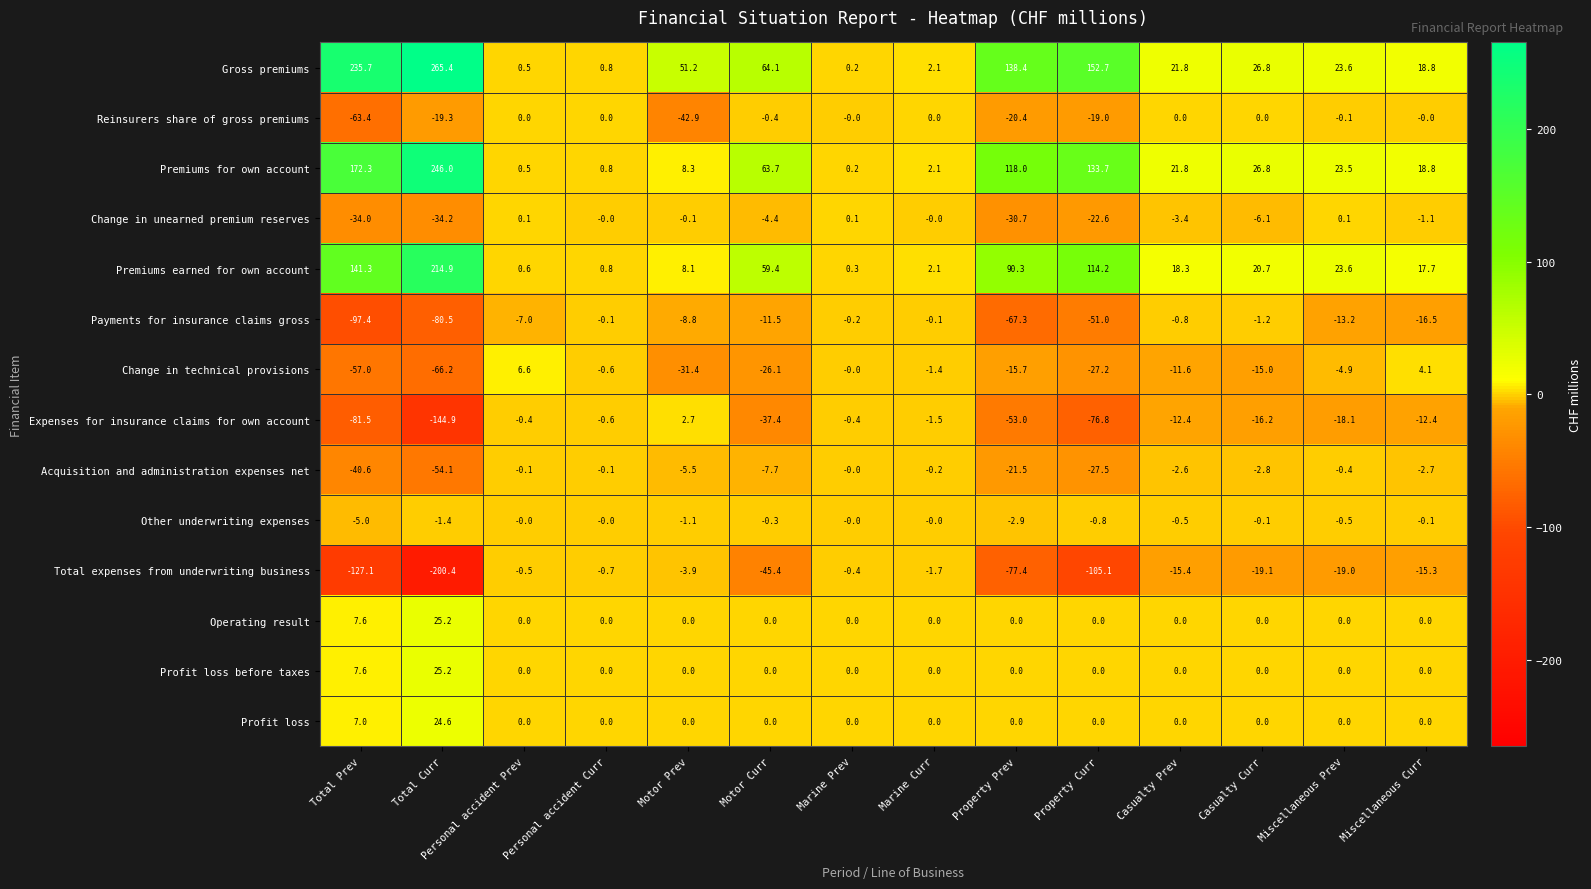

The Other underwriting expenses series shows -0.0 at Personal accident Prev. True or false?

True